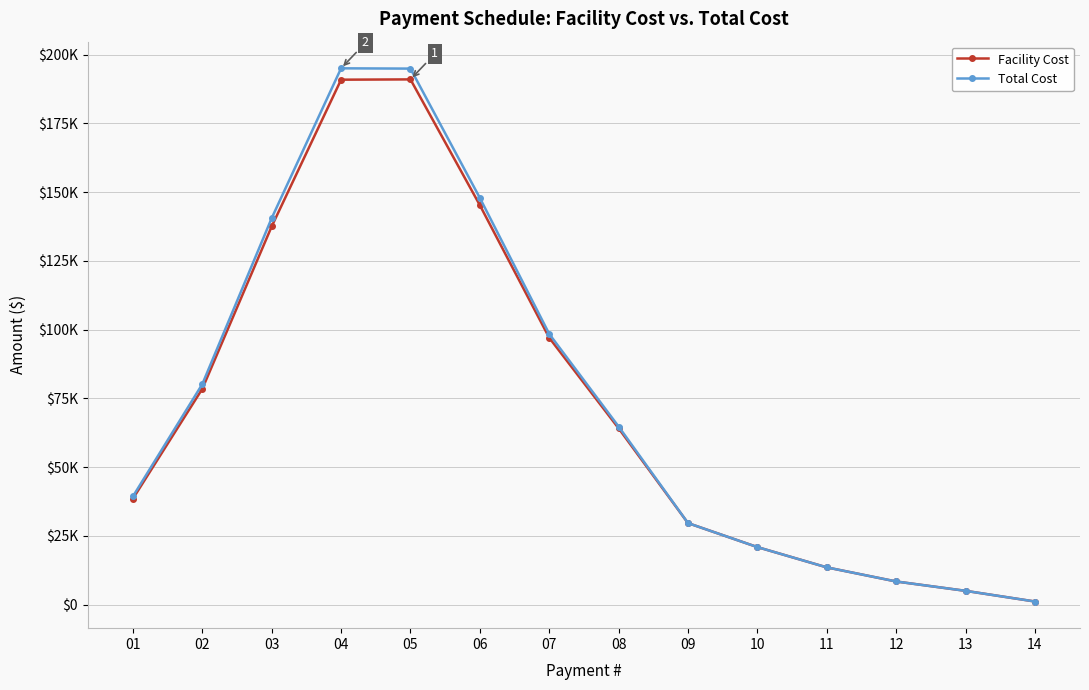

The Facility Cost series shows 78491.0 at 02. True or false?

True